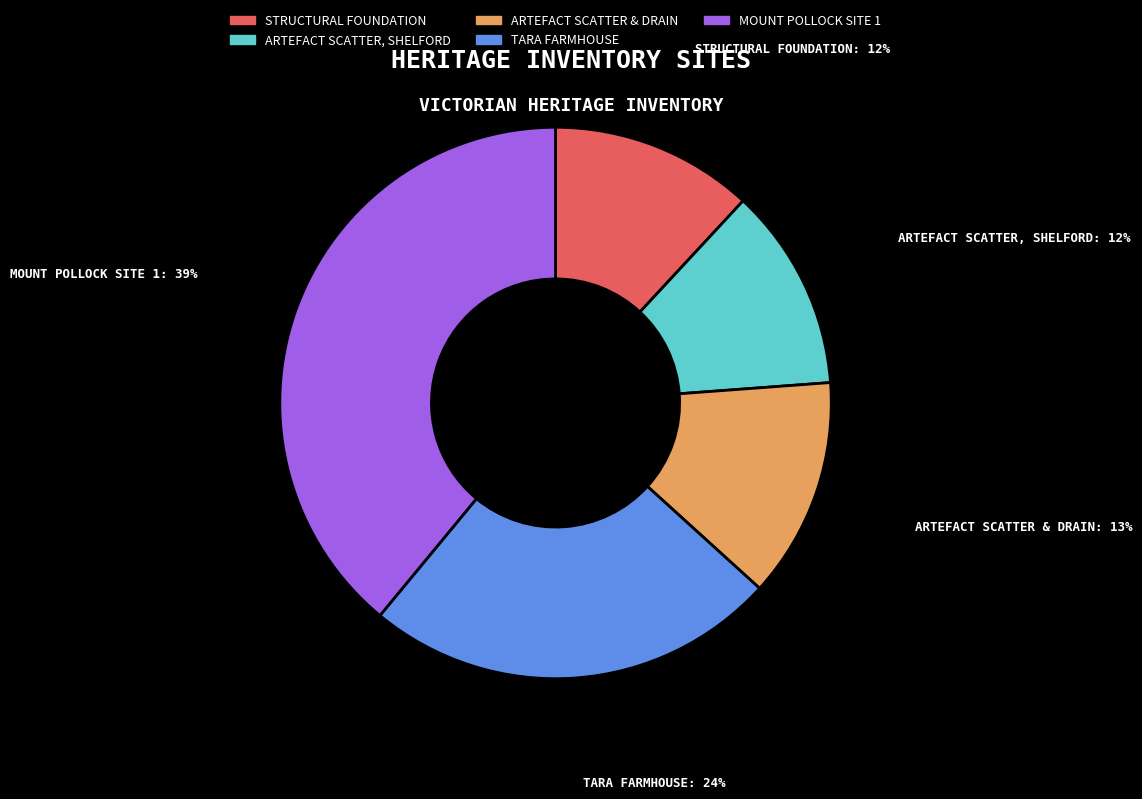

Is there any slice that represents more than half of the pie?

No